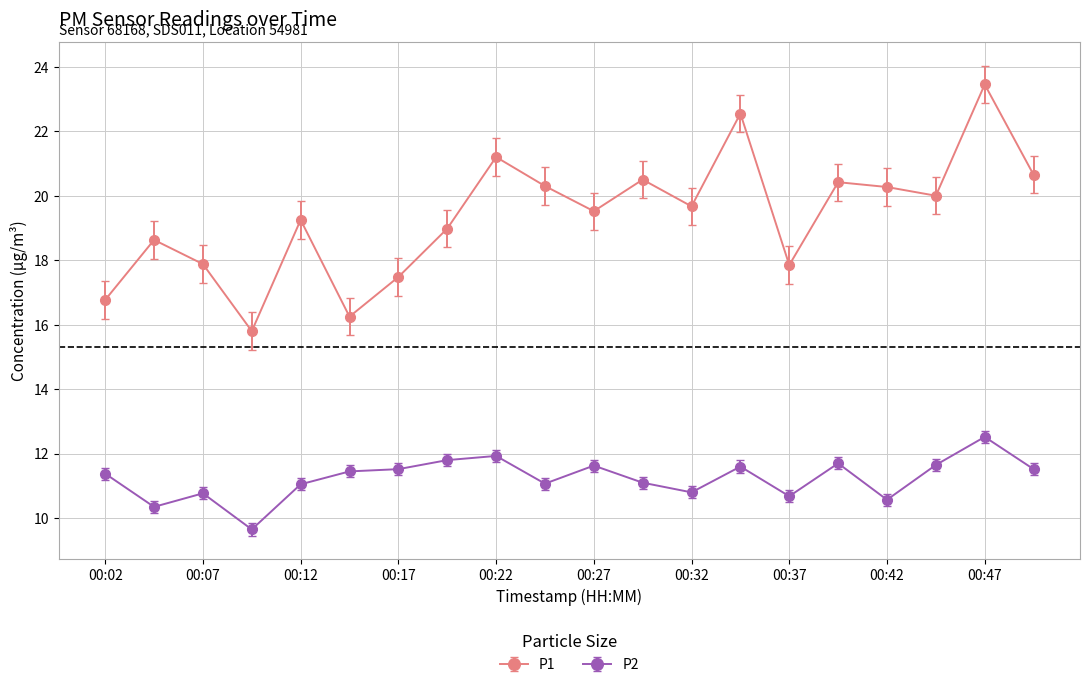

Rank the series by their average value, from lowest to highest.

P2, P1